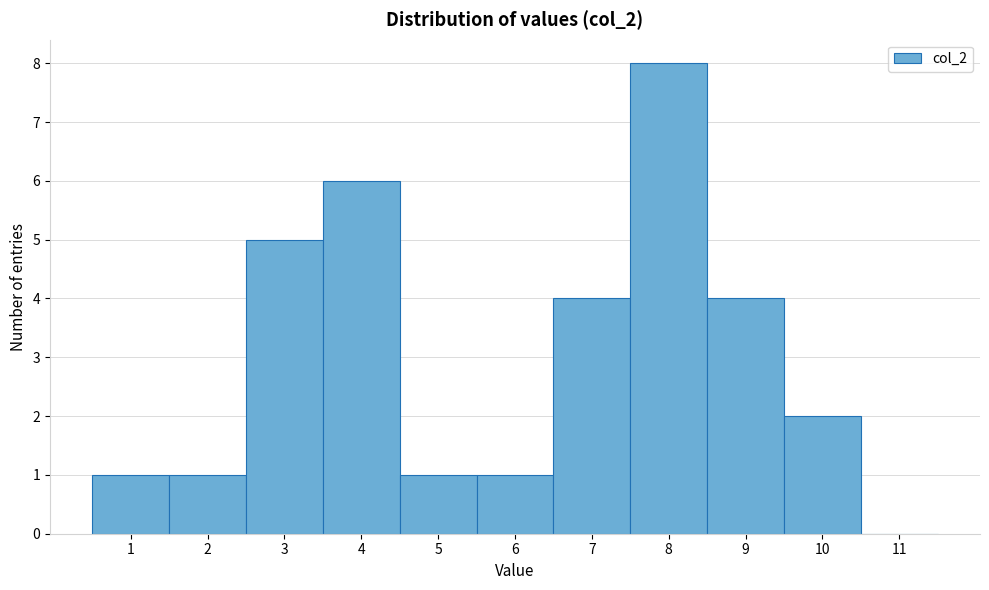

How tall is the bar that spans 0.5 to 1.5 on the x-axis? The values are not printed on the chart, so give them approximately, as read against the axis.

1